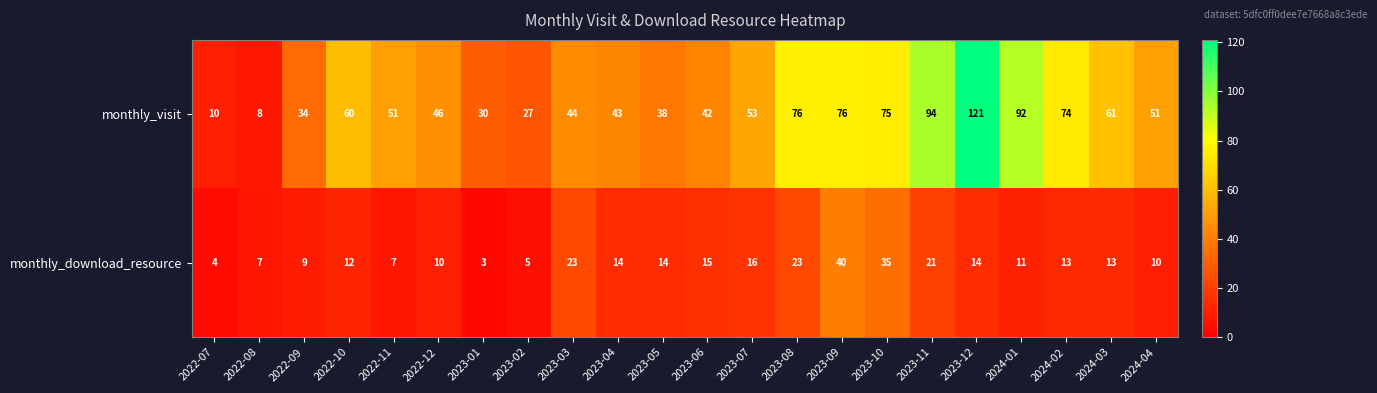

Read the monthly_visit value at 2023-07.

53